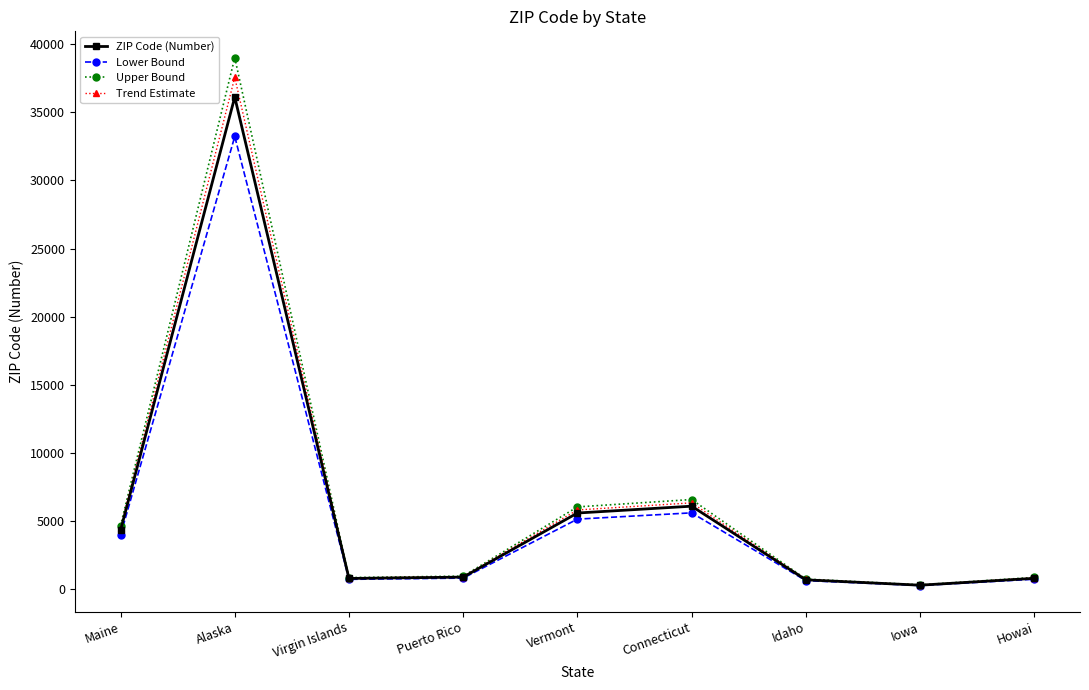

At which category is the sum across all series the highest?

Alaska